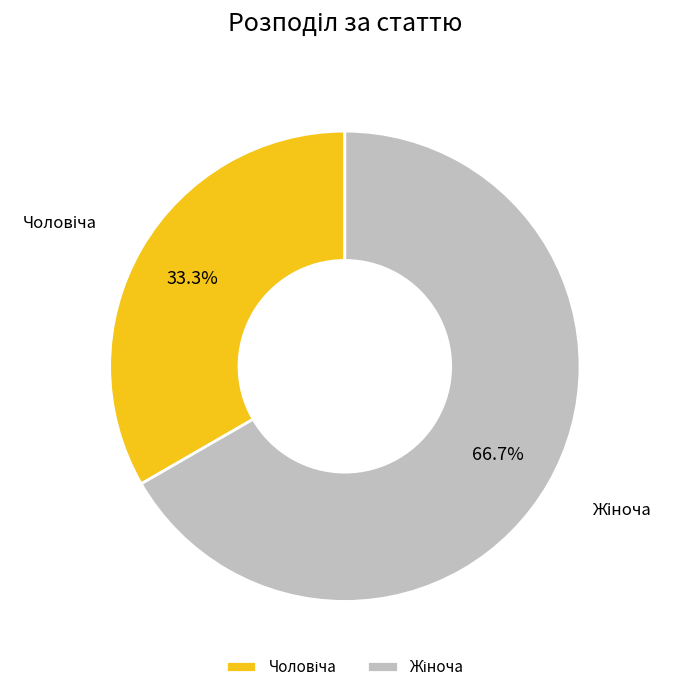

Is there any slice that represents more than half of the pie?

Yes